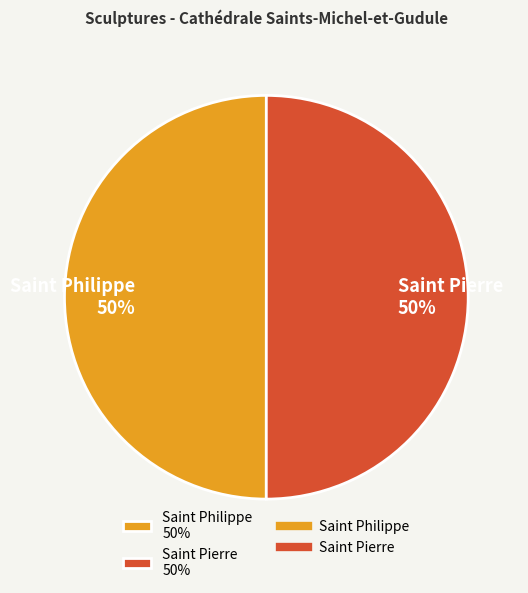

To the nearest percent, what is the average slice percentage?

50%